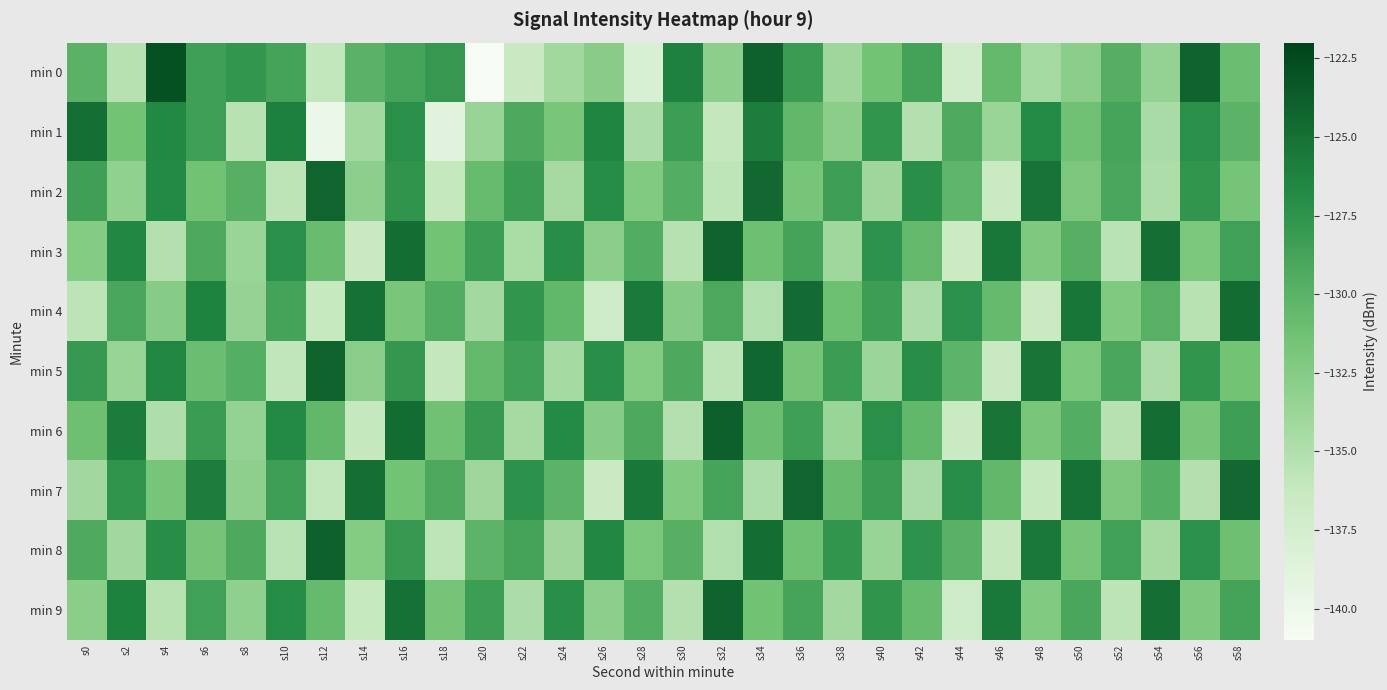

Count the number of data series in this chart.

10